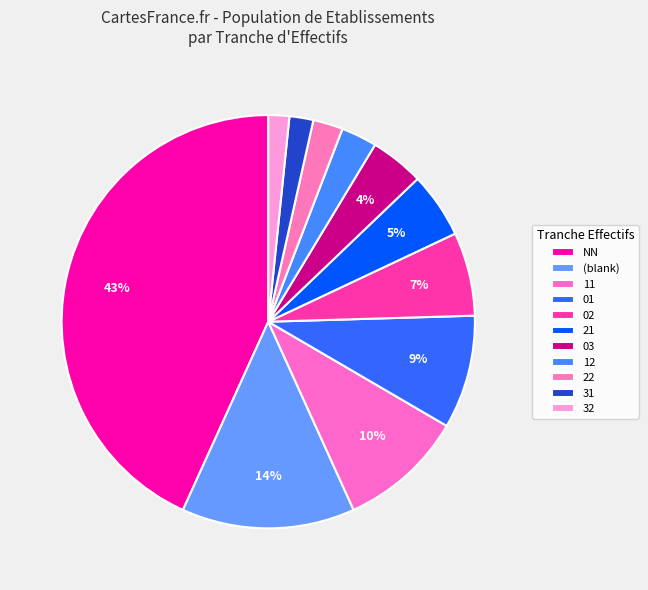

How many slices are in this pie chart?

11